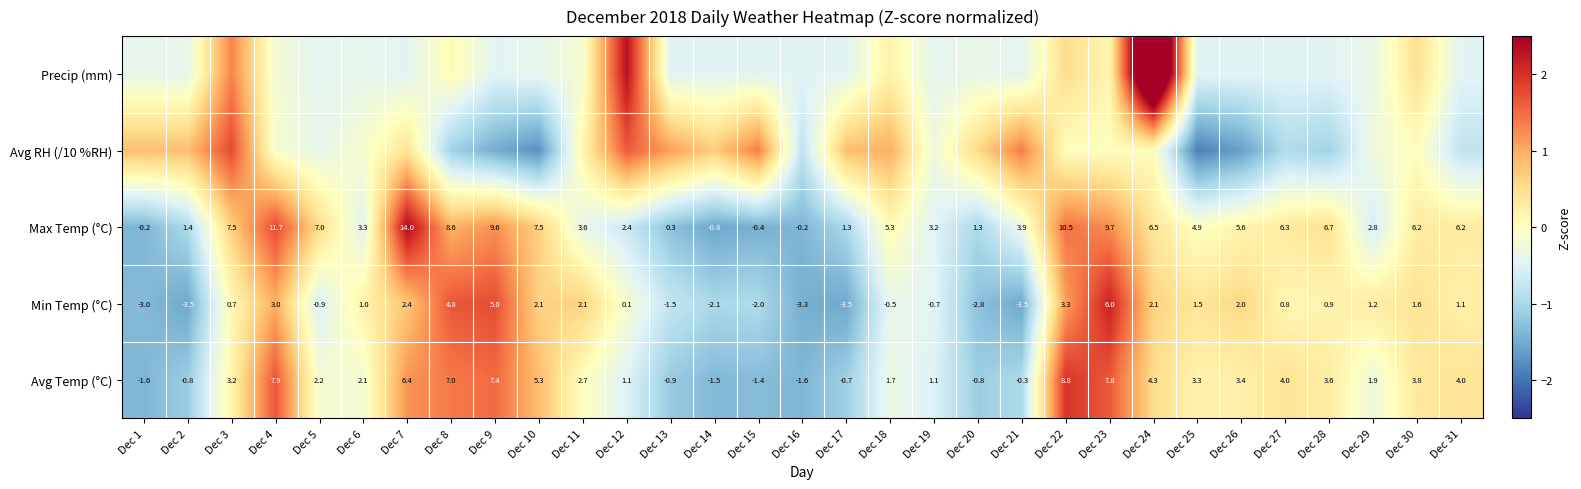

True or false: Max Temp (°C) has a value of 0.2 at Dec 27.

False